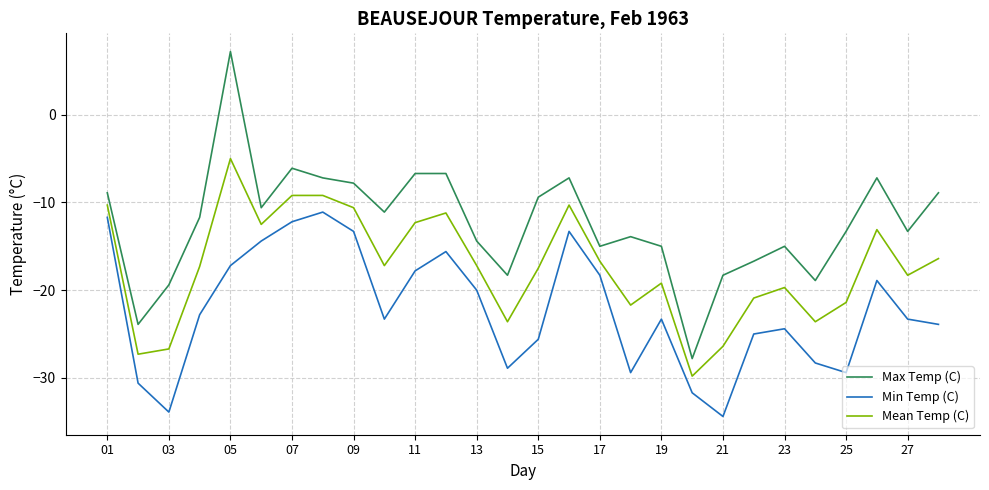

Which series has the largest range (max minus min)?

Max Temp (C)